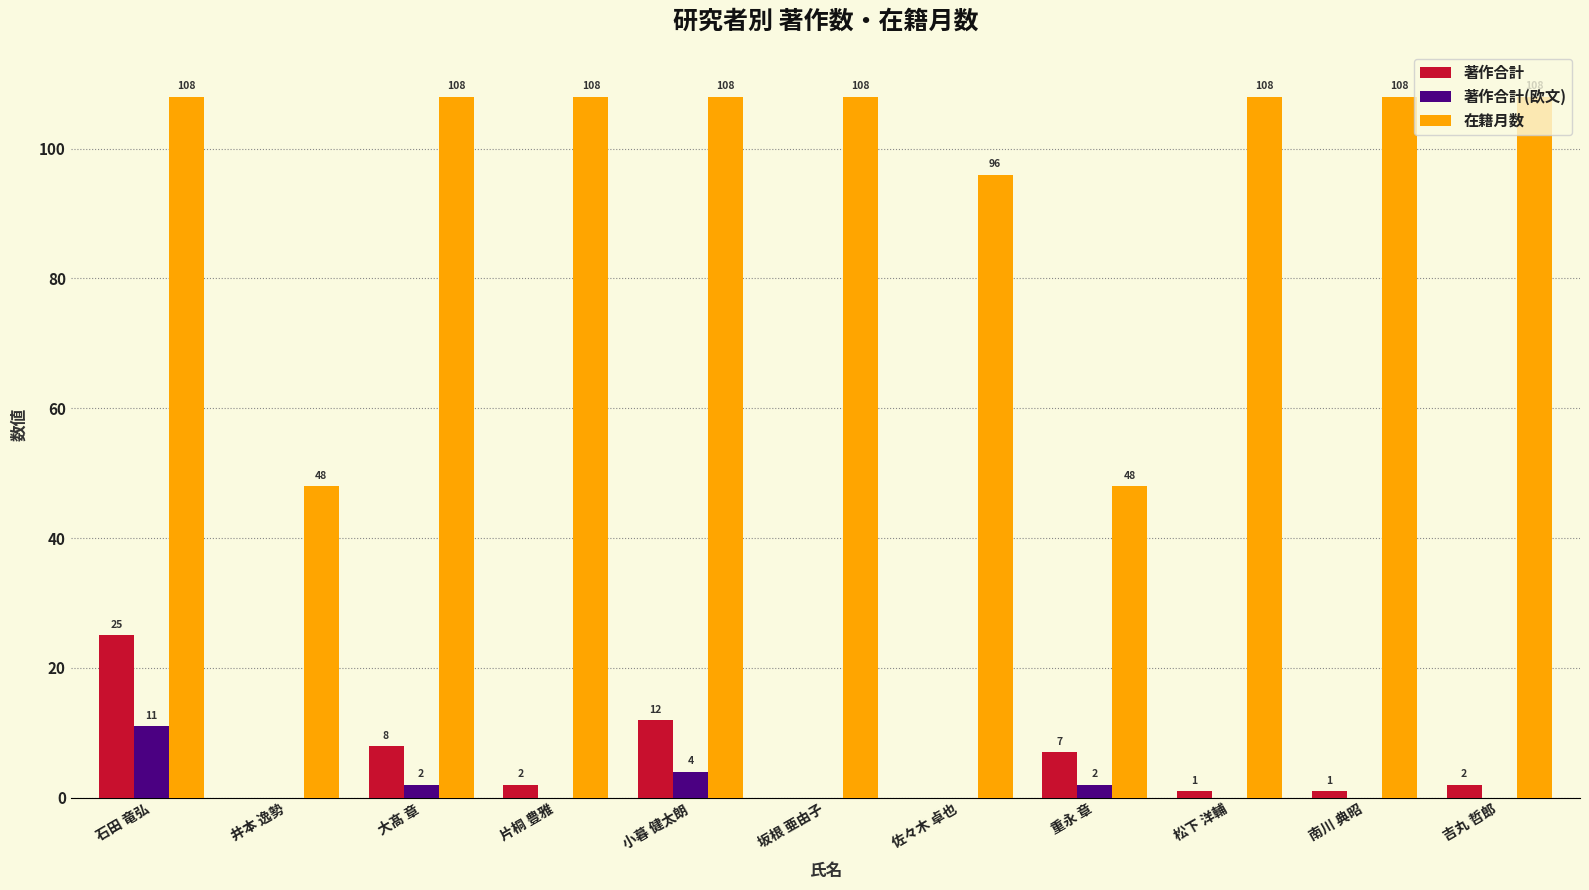

What is the approximate value of 著作合計 at 吉丸 哲郎?

2